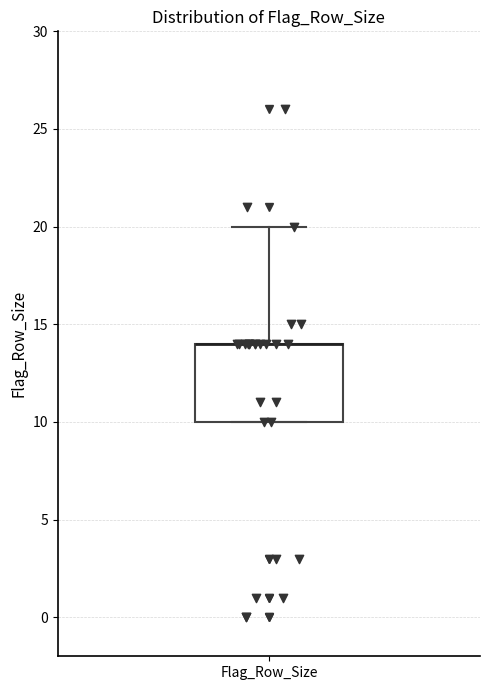

Transcribe this box plot: give where the median line is, the range the box spans, and where the two whiskers end, as read against the y-axis. The values are not printed on the chart, so give them approximately, as read against the axis.

median 14 (drawn on the box's upper edge), box 10 to 14, whiskers 10 to 20